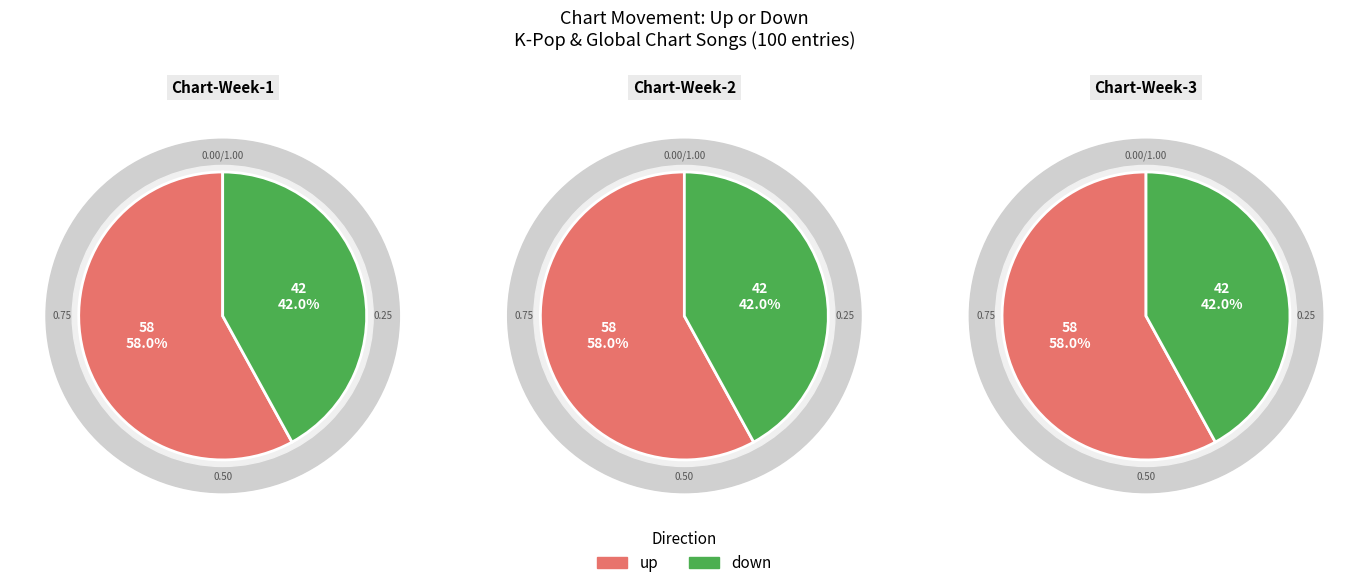

To the nearest percent, what percentage of the pie is down?

42%